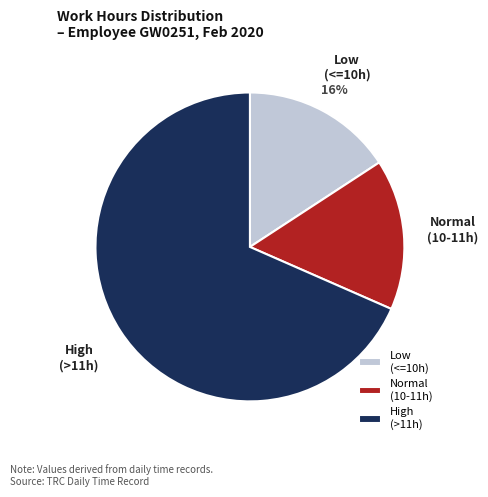

Which slice is the largest?

High (>11h)